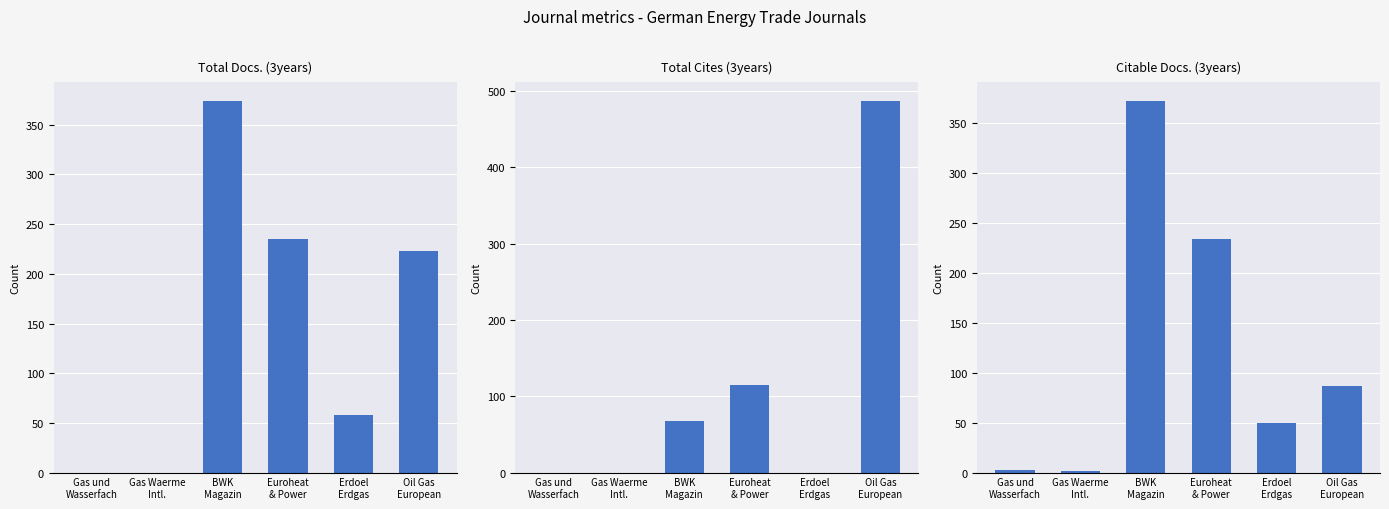

Reading left to right, what are all the values shown in this chart?

Total Docs. (3years): Gas und
Wasserfach=0	Gas Waerme
Intl.=0	BWK
Magazin=374	Euroheat
& Power=235	Erdoel
Erdgas=58	Oil Gas
European=223
Total Cites (3years): Gas und
Wasserfach=0	Gas Waerme
Intl.=0	BWK
Magazin=67	Euroheat
& Power=115	Erdoel
Erdgas=0	Oil Gas
European=487
Citable Docs. (3years): Gas und
Wasserfach=3	Gas Waerme
Intl.=2	BWK
Magazin=372	Euroheat
& Power=234	Erdoel
Erdgas=50	Oil Gas
European=87